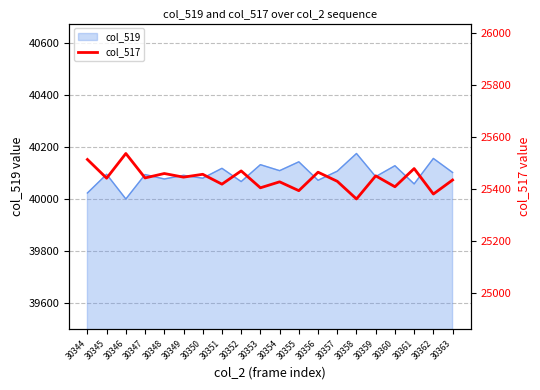

What is the change in value from 30344 to 30347?

-71